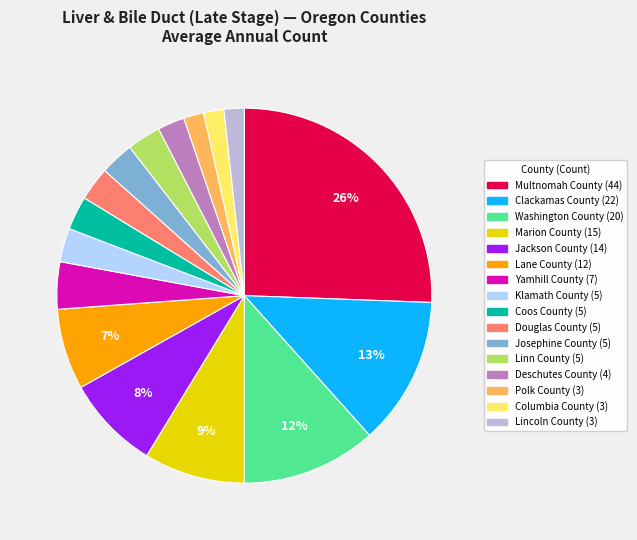

How many segments does this pie chart have?

16